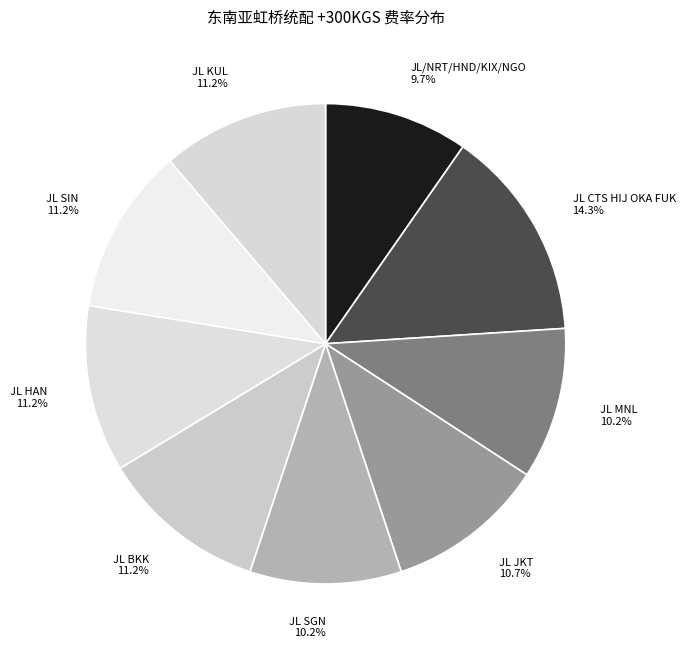

Does JL SIN represent more than half of the total?

No